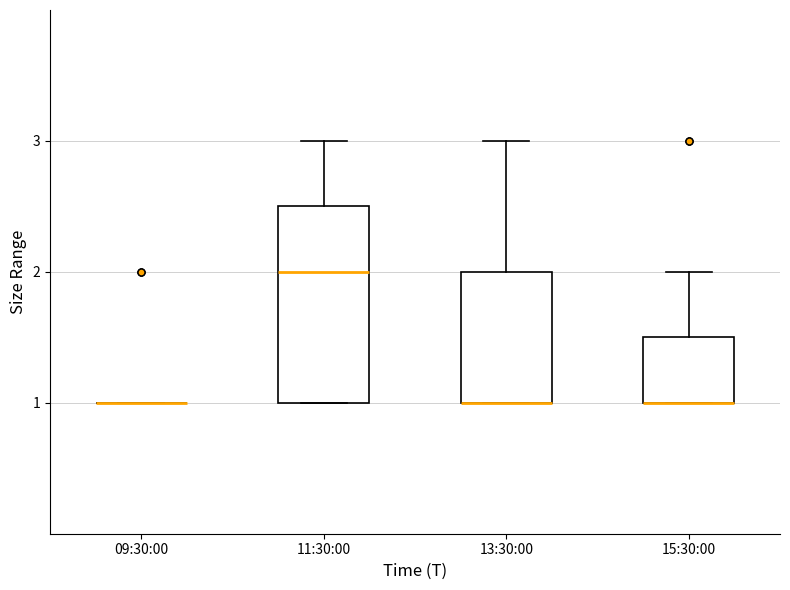

Where is the lower edge of the box for 11:30:00 on the y-axis? The values are not printed on the chart, so give them approximately, as read against the axis.

1.0